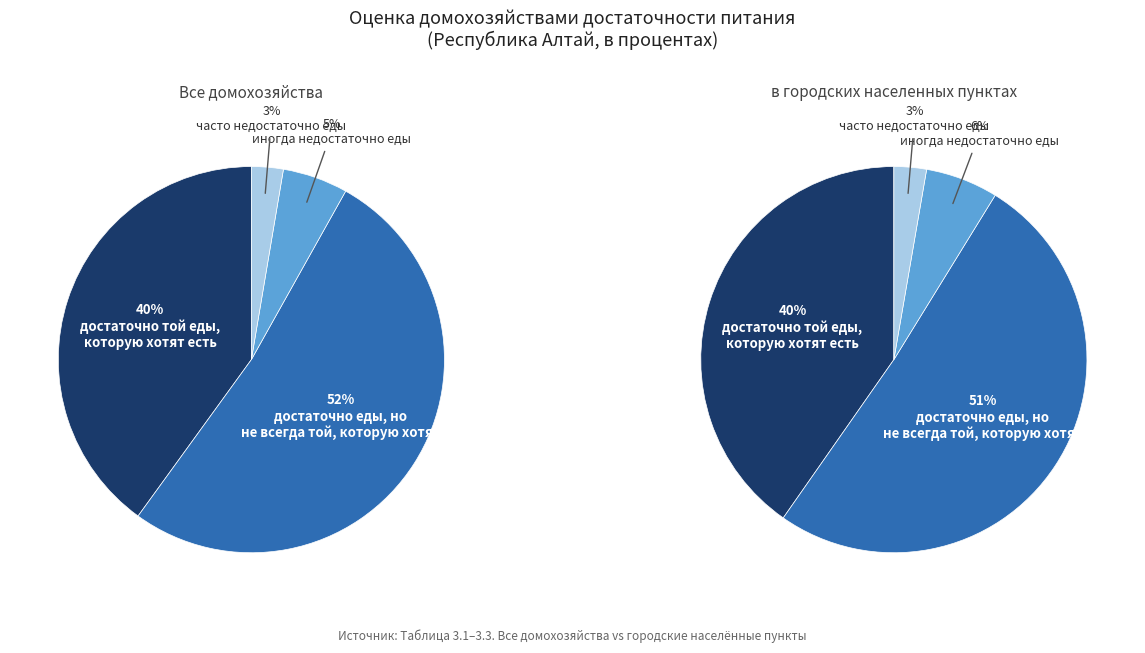

Does any single category account for the majority?

Yes